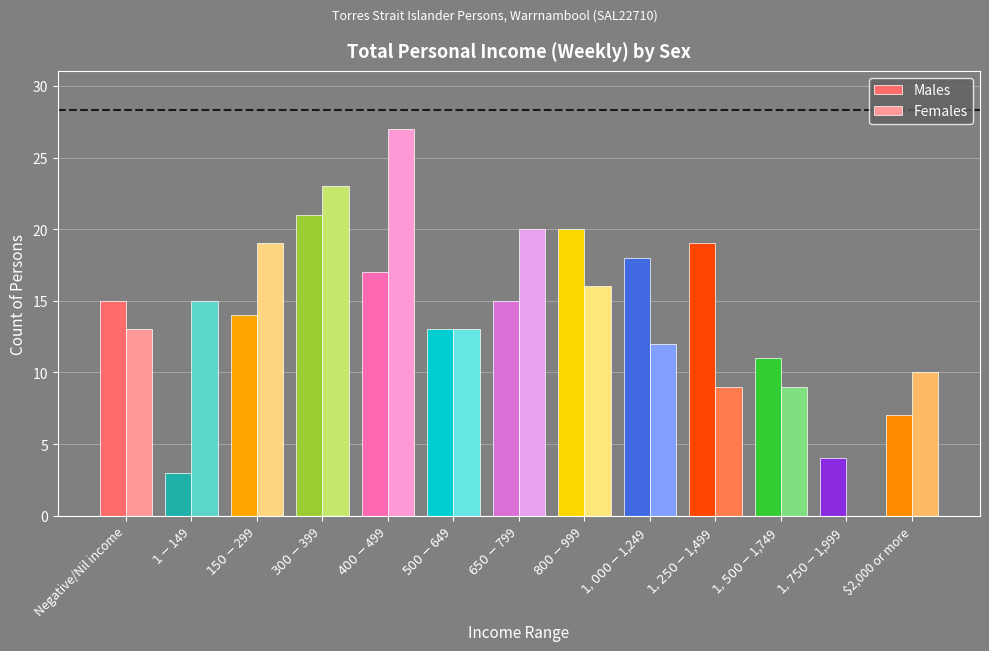

Reading left to right, list all the values displayed in this chart.

Males: 15	3	14	21	17	13	15	20	18	19	11	4	7
Females: 13	15	19	23	27	13	20	16	12	9	9	0	10